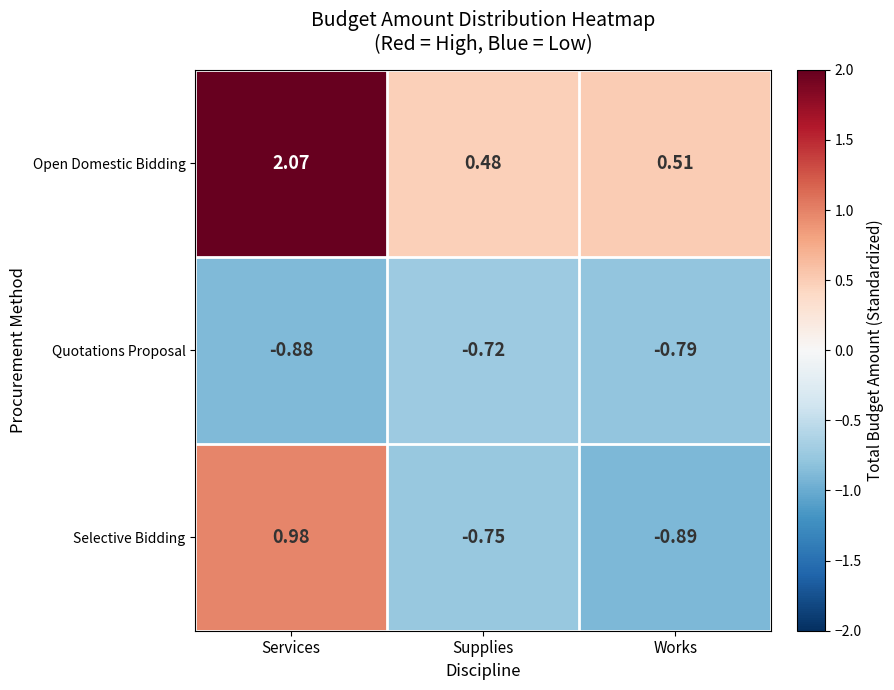

How many categories are shown in the chart?

3